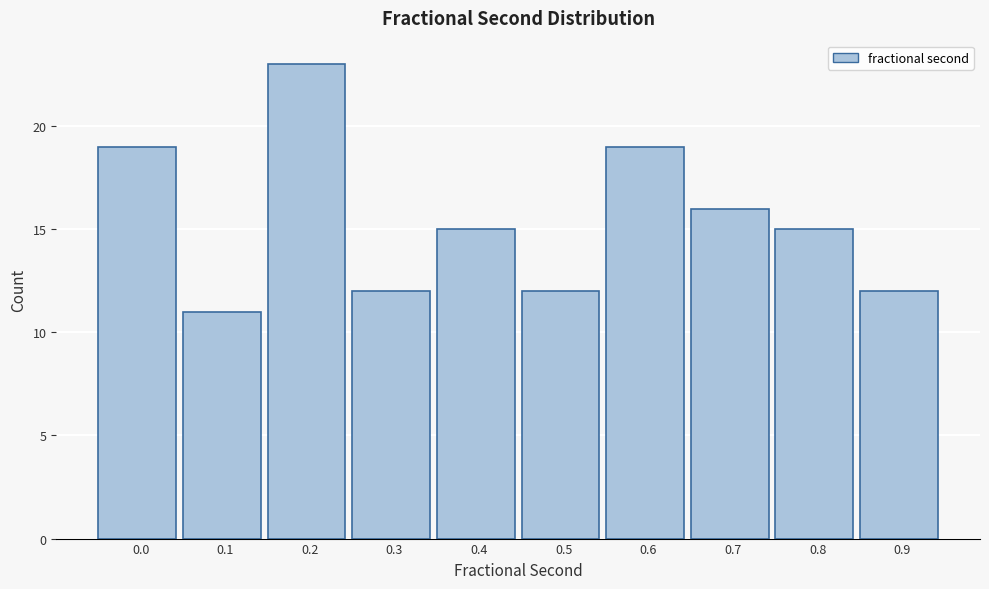

Reading left to right, transcribe all the data shown in this chart.

0.0=19	0.1=11	0.2=23	0.3=12	0.4=15	0.5=12	0.6=19	0.7=16	0.8=15	0.9=12